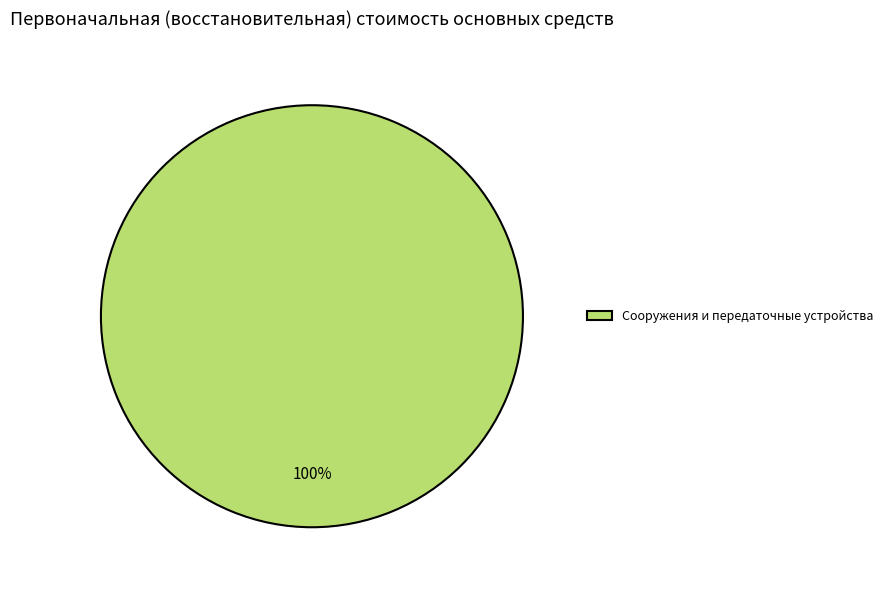

What percentage is the Сооружения и передаточные устройства slice, to the nearest percent?

100%